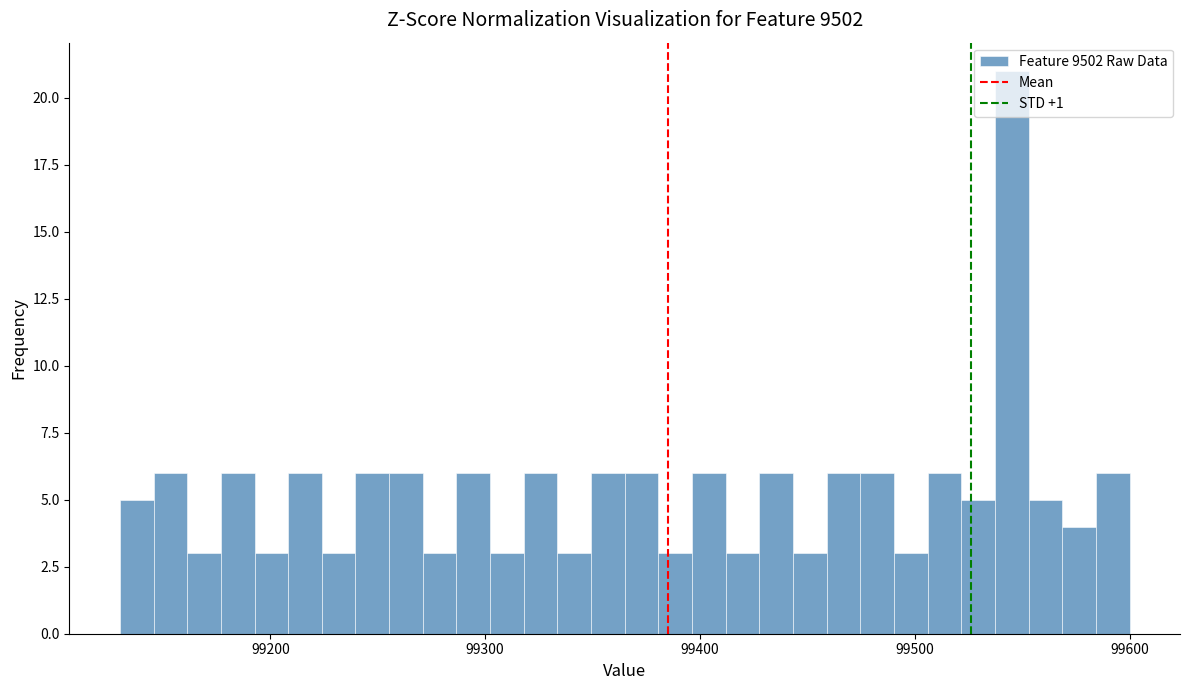

Around what value on the x-axis is the tallest bar? Give the approximate position of its centre, as read against the axis.

99550